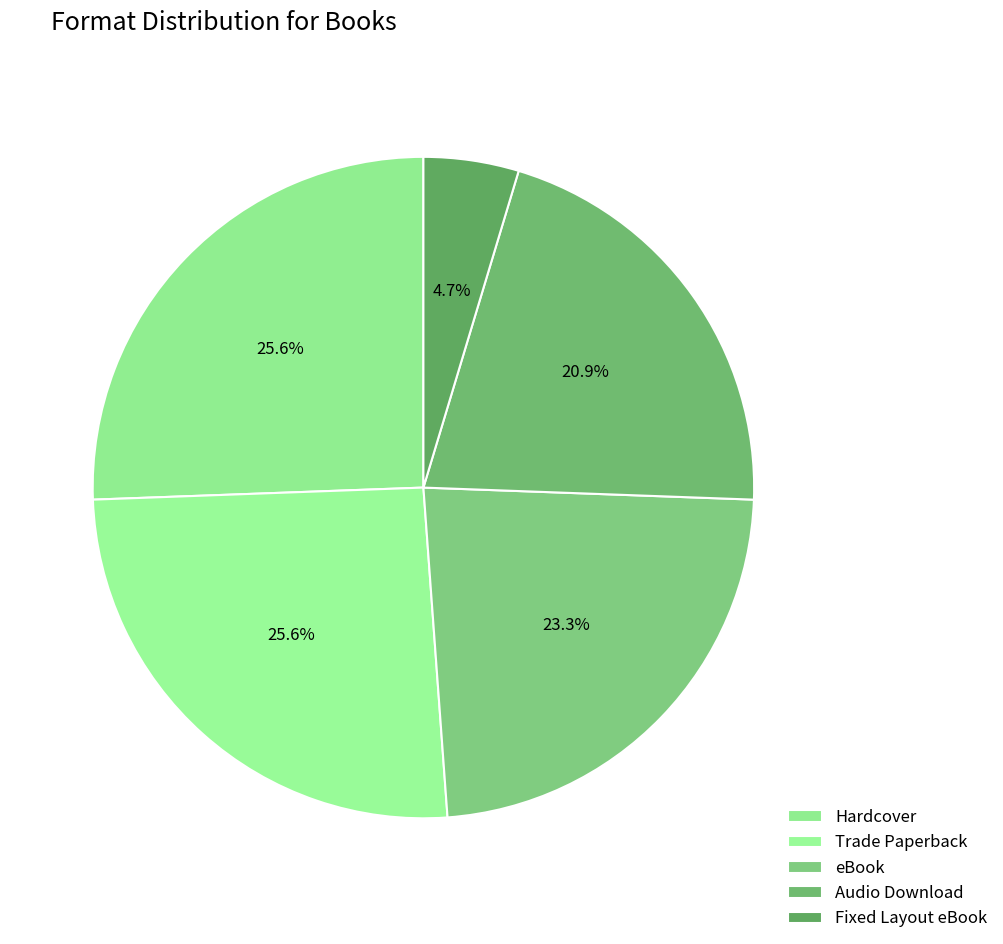

Count the number of slices in the pie.

5